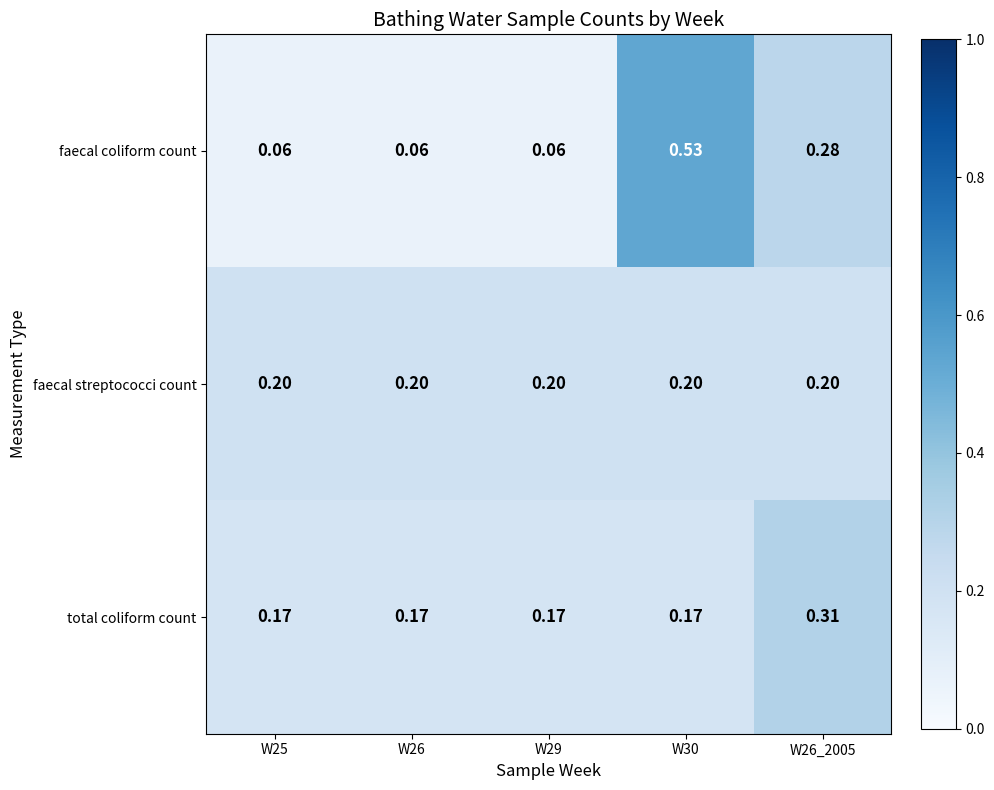

At W25, list the series in order from smallest to largest.

faecal coliform count, total coliform count, faecal streptococci count